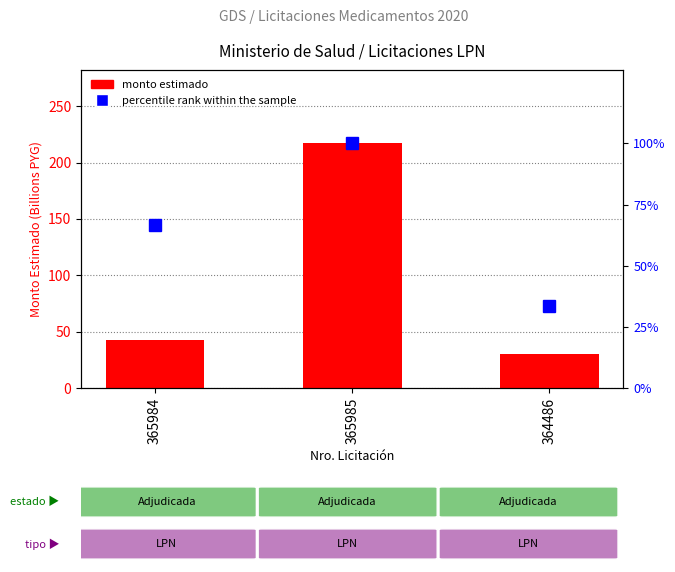

How many values in the monto estimado (billions PYG) series exceed 42?

2